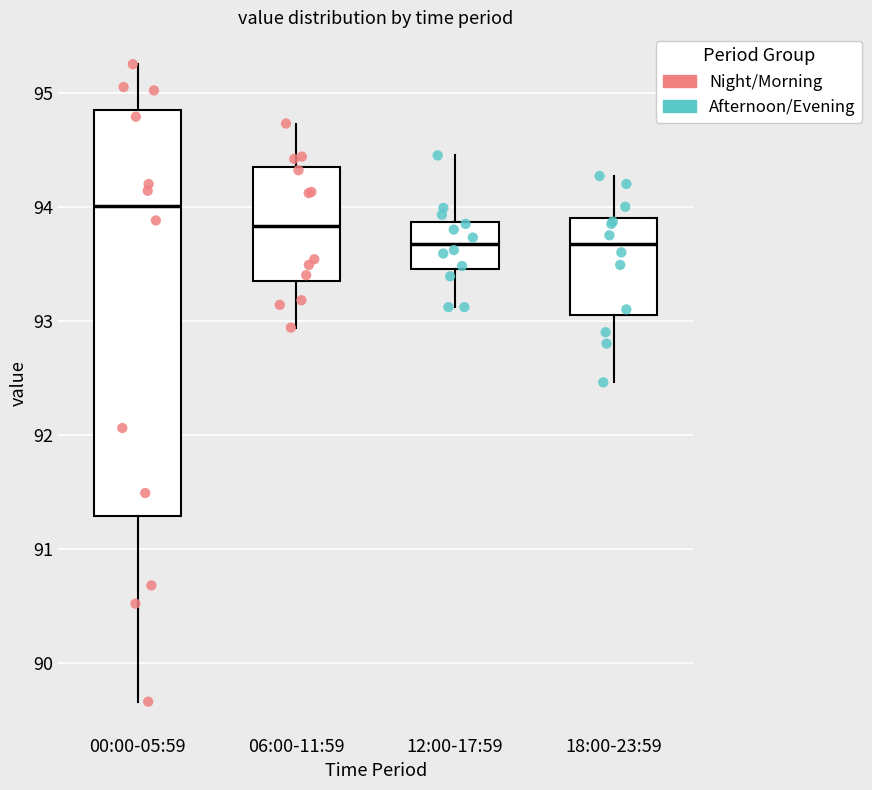

Reading left to right, transcribe this box plot: for each box, give where its median line is, the range the box spans, and where its two whiskers end, as read against the y-axis. The values are not printed on the chart, so give them approximately, as read against the axis.

00:00-05:59: median 94.0, box 91.3 to 94.8, whiskers 89.7 to 95.3
06:00-11:59: median 93.8, box 93.3 to 94.3, whiskers 92.9 to 94.7
12:00-17:59: median 93.7, box 93.5 to 93.9, whiskers 93.1 to 94.5
18:00-23:59: median 93.7, box 93.1 to 93.9, whiskers 92.5 to 94.3